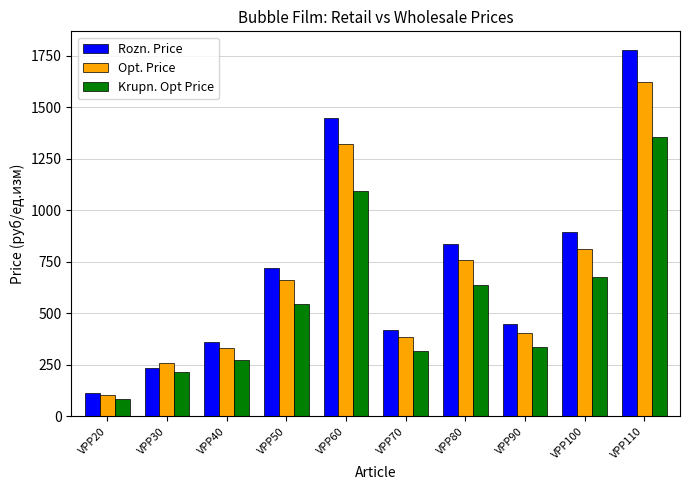

What is the difference between the Opt. Price values at VPP100 and VPP20?

710